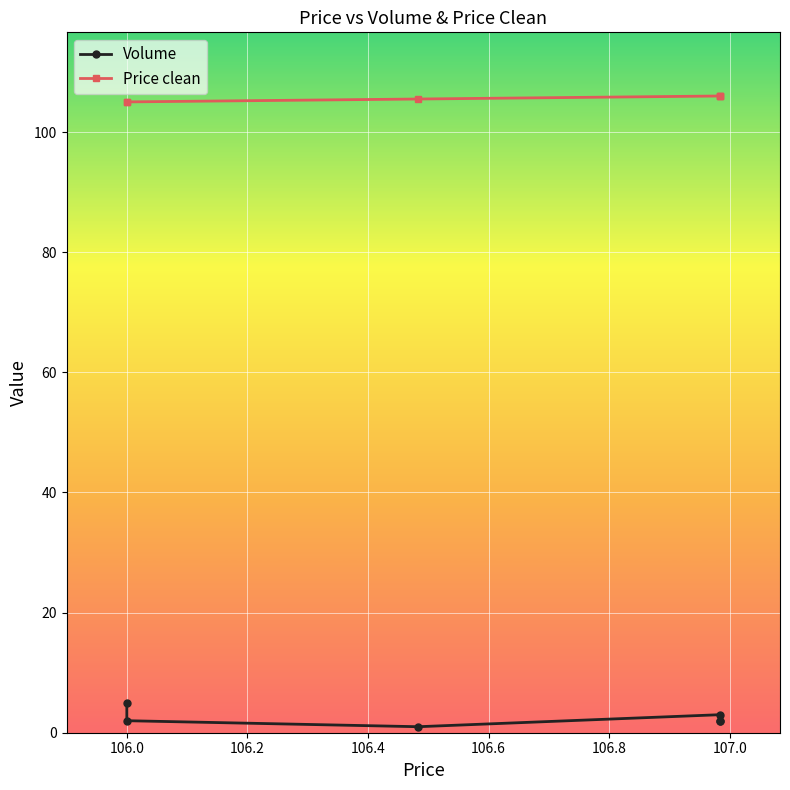

What are all the series names shown in the legend?

Volume, Price clean